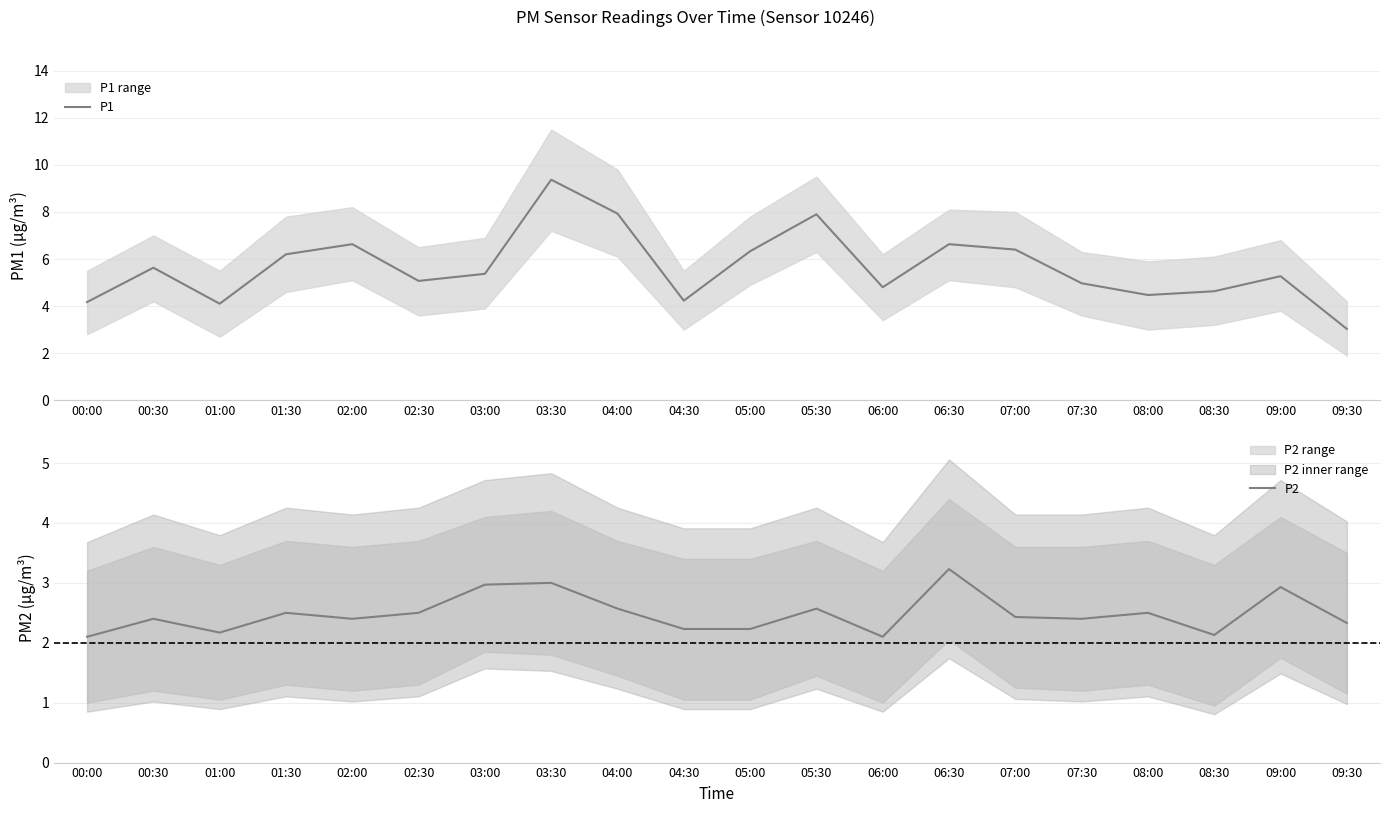

What is the total value across all series at 03:00?

8.3